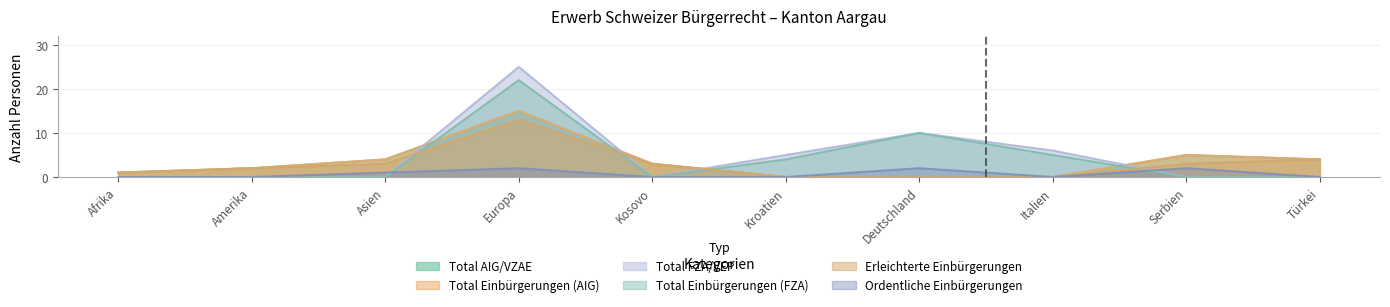

Rank the categories by Total Einbürgerungen (FZA) value from highest to lowest.

Europa, Deutschland, Italien, Kroatien, Afrika, Amerika, Asien, Kosovo, Serbien, Türkei